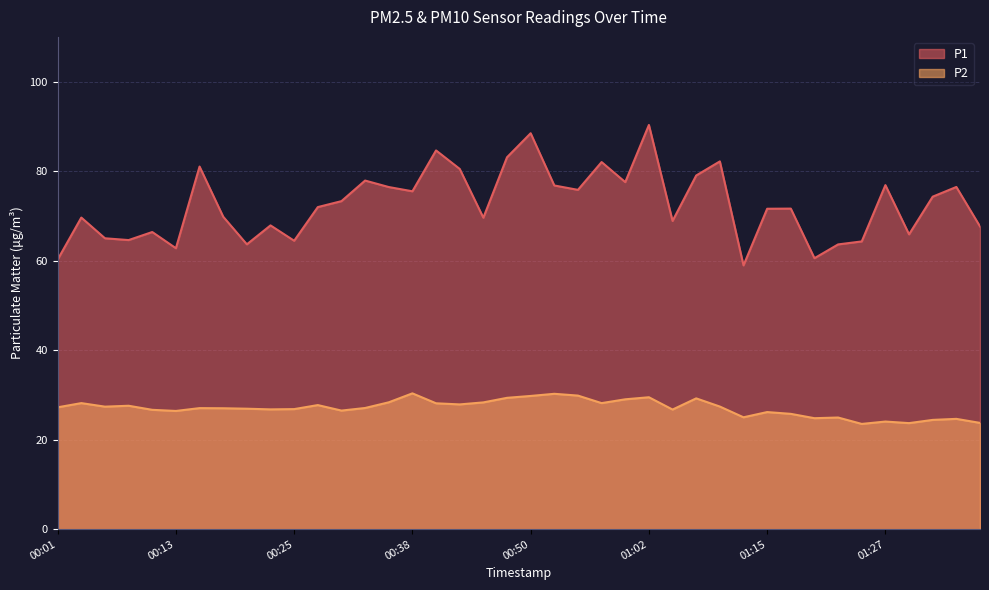

How many categories are shown in the chart?

40